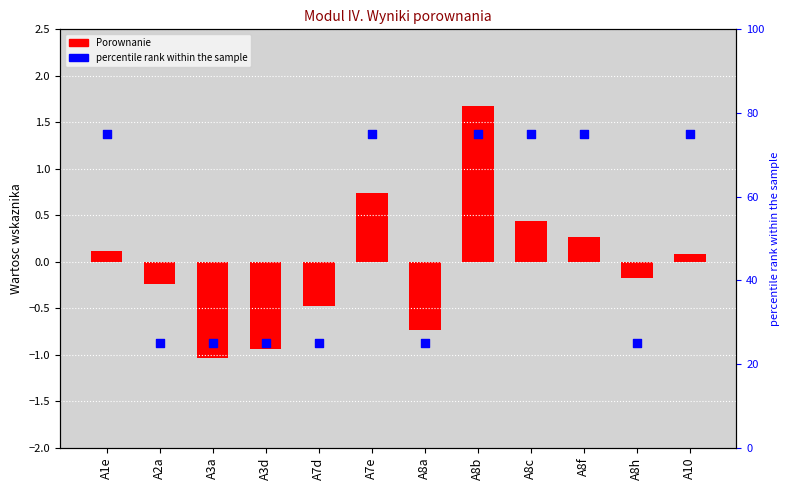

Which series has the largest Y range (max minus min)?

percentile rank within the sample